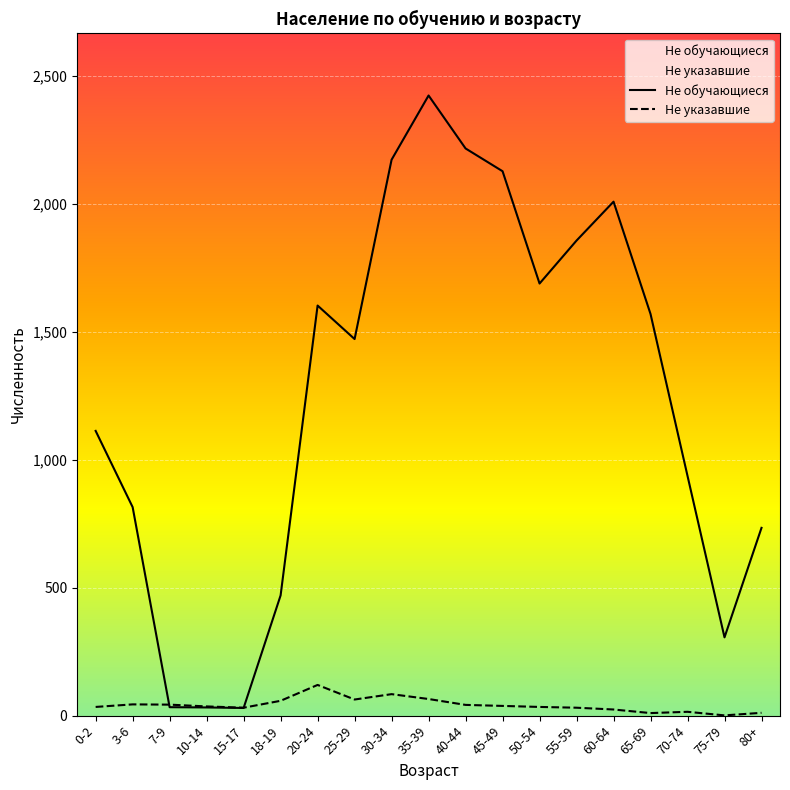

Reading left to right, list all the values displayed in this chart.

Не обучающиеся: 1113	815	33	32	30	470	1603	1472	2173	2424	2217	2128	1689	1857	2009	1570	937	306	734
Не указавшие: 34	44	43	36	31	58	120	63	84	65	42	38	34	31	24	10	15	1	11